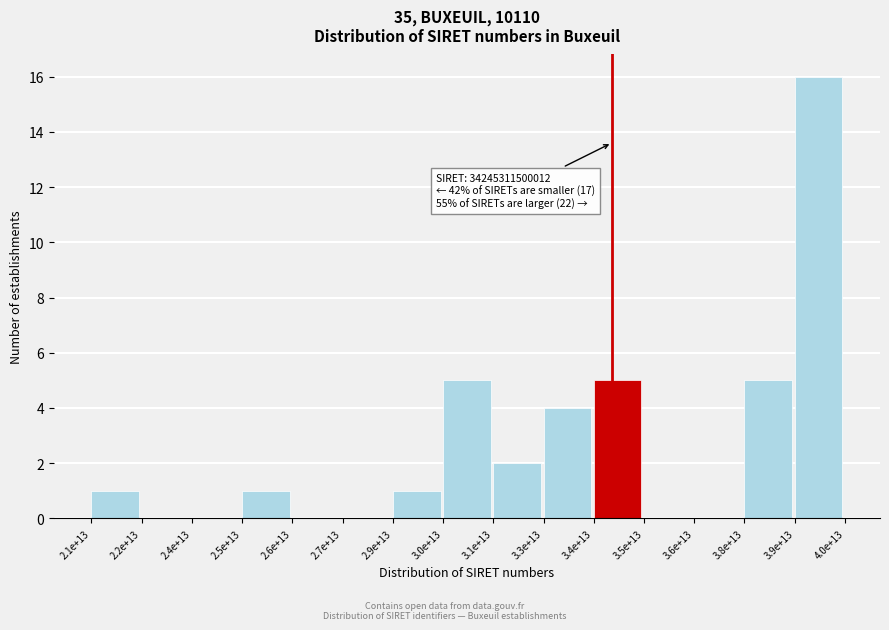

Reading left to right, transcribe all the data shown in this chart.

2.1e+13=1	2.2e+13=0	2.4e+13=0	2.5e+13=1	2.6e+13=0	2.7e+13=0	2.9e+13=1	3.0e+13=5	3.1e+13=2	3.3e+13=4	3.4e+13=5	3.5e+13=0	3.6e+13=0	3.8e+13=5	3.9e+13=16